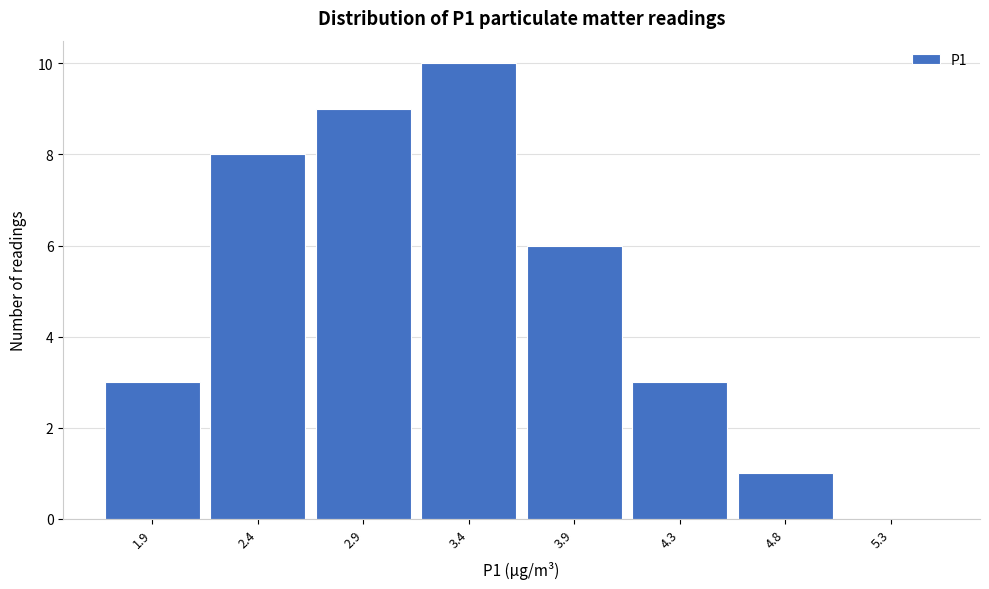

Reading left to right, extract all data points from this chart.

1.9=3	2.4=8	2.9=9	3.4=10	3.9=6	4.3=3	4.8=1	5.3=0